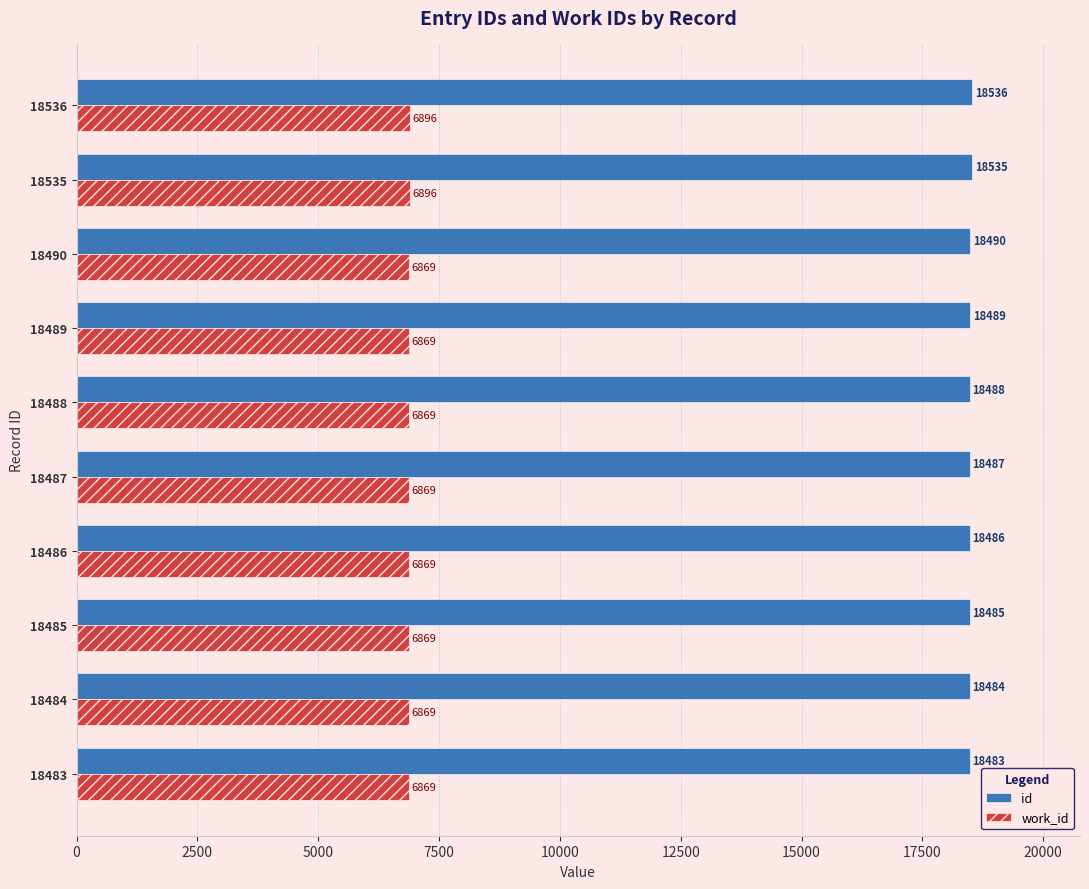

Between 18485 and 18490, which series saw the biggest shift?

id